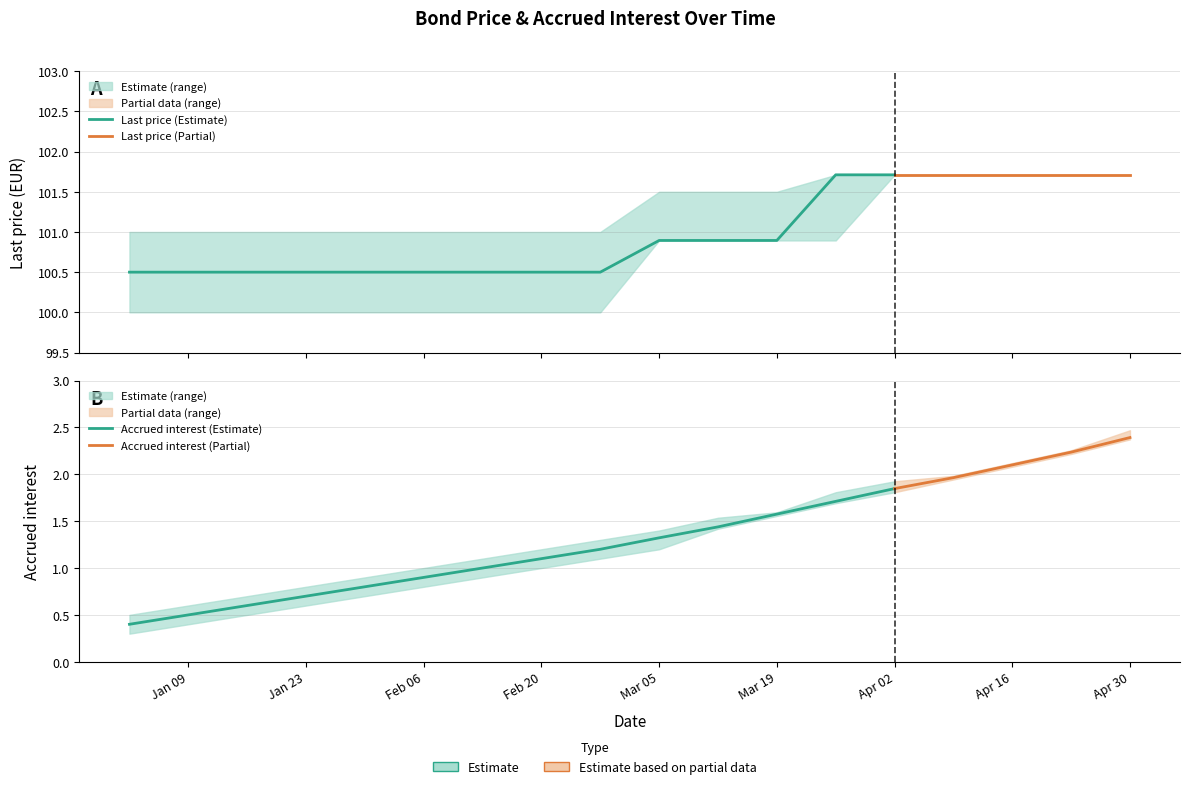

Reading right to left, transcribe all the data shown in this chart.

Last price lower: 101.7	101.7	101.7	101.7	101.7	100.9	100.9	100.9	100.9	100.0	100.0	100.0	100.0	100.0	100.0	100.0	100.0	100.0
Last price upper: 101.7	101.7	101.7	101.7	101.7	101.7	101.5	101.5	101.5	101.0	101.0	101.0	101.0	101.0	101.0	101.0	101.0	101.0
Last price: 101.7	101.7	101.7	101.7	101.7	101.7	100.9	100.9	100.9	100.5	100.5	100.5	100.5	100.5	100.5	100.5	100.5	100.5
Accrued interest lower: 2.4	2.2	2.1	1.9	1.8	1.7	1.6	1.4	1.2	1.1	1.0	0.9	0.8	0.7	0.6	0.5	0.4	0.3
Accrued interest upper: 2.5	2.3	2.1	2.0	1.9	1.8	1.6	1.5	1.4	1.3	1.2	1.1	1.0	0.9	0.8	0.7	0.6	0.5
Accrued interest: 2.4	2.2	2.1	2.0	1.8	1.7	1.6	1.4	1.3	1.2	1.1	1.0	0.9	0.8	0.7	0.6	0.5	0.4